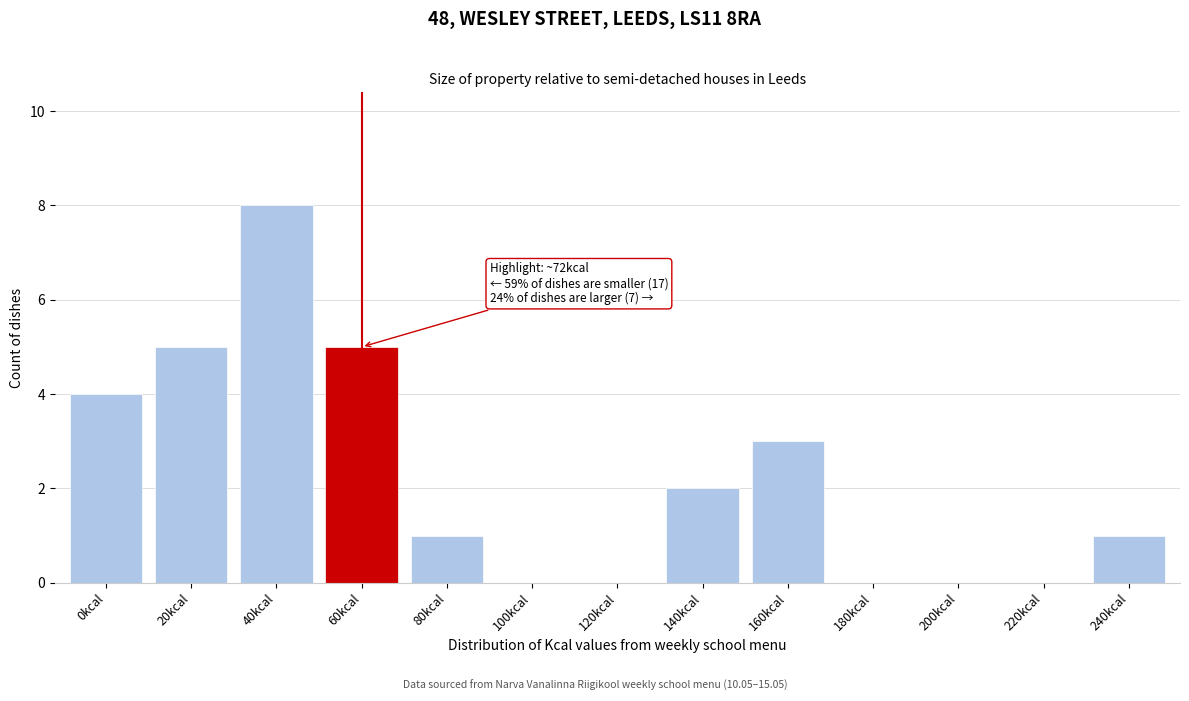

Reading left to right, transcribe all the data shown in this chart.

0kcal=4	20kcal=5	40kcal=8	60kcal=5	80kcal=1	100kcal=0	120kcal=0	140kcal=2	160kcal=3	180kcal=0	200kcal=0	220kcal=0	240kcal=1